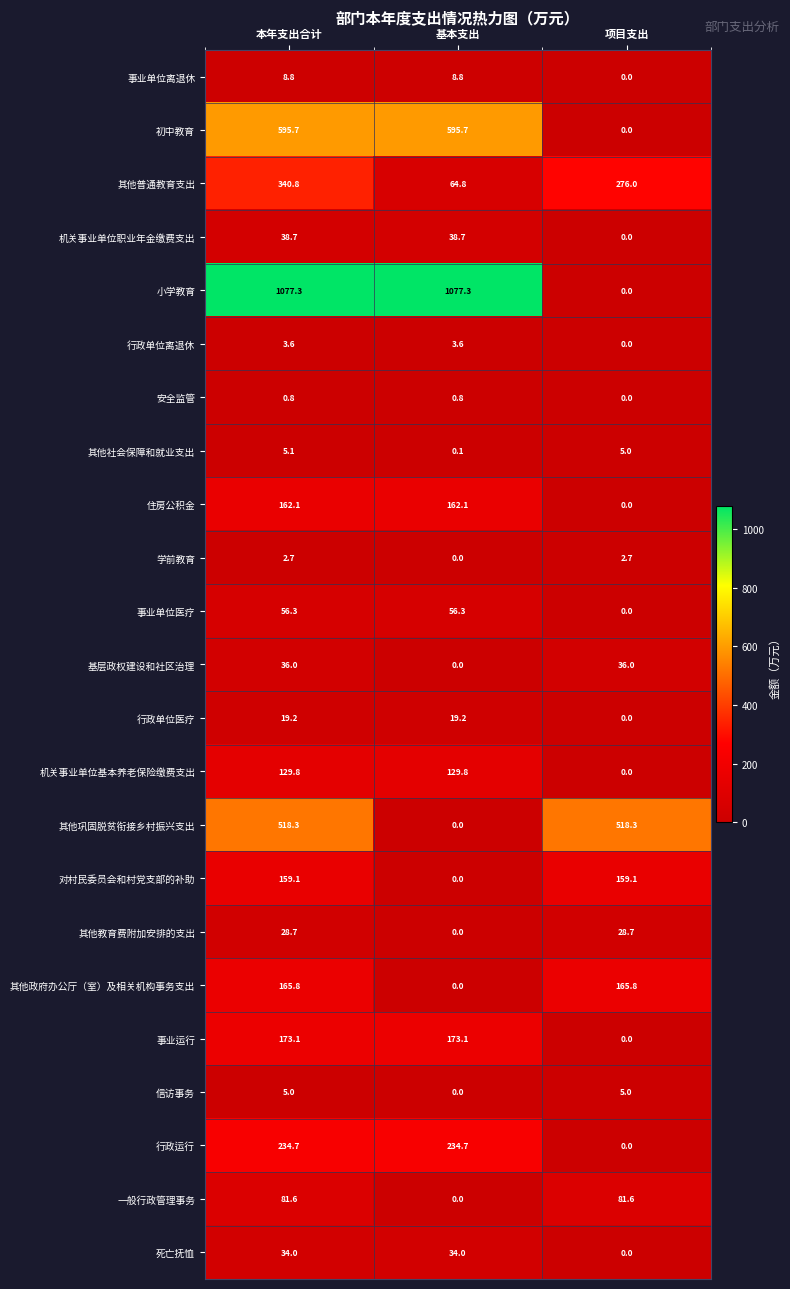

What is the maximum value shown in the chart?

1077.3